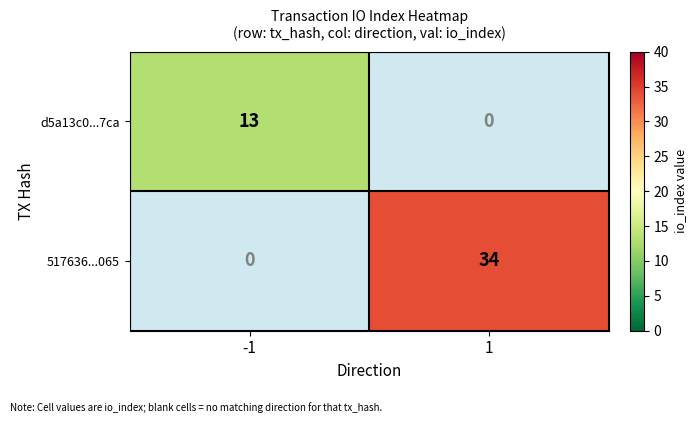

What is the smallest value displayed?

13.0